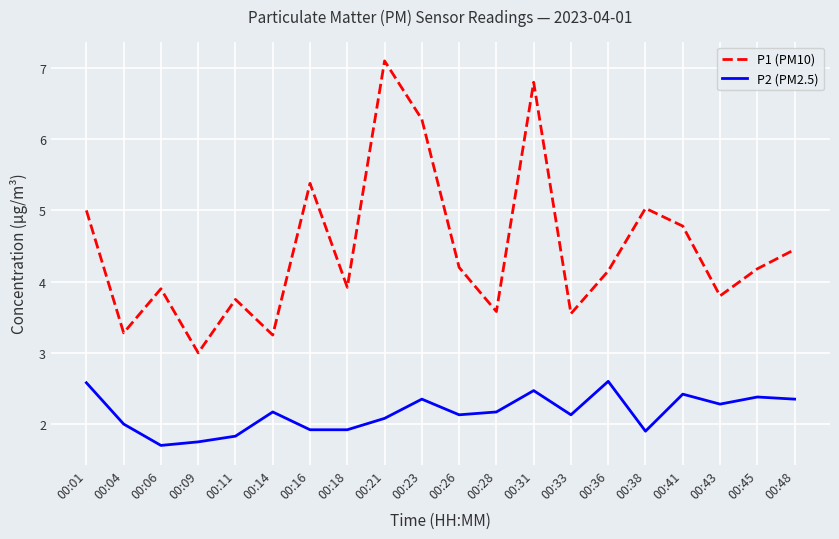

What is the sum of the P2 (PM2.5) values at 00:23 and 00:16?

4.3